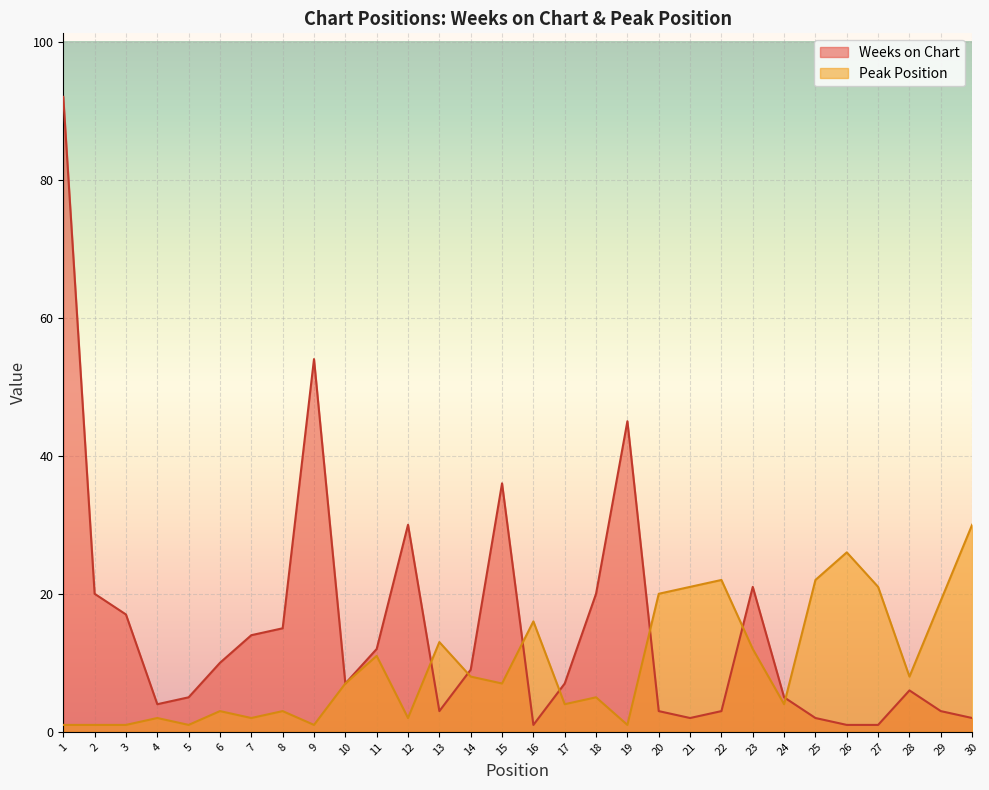

Which series has the largest total across all categories?

Weeks on Chart